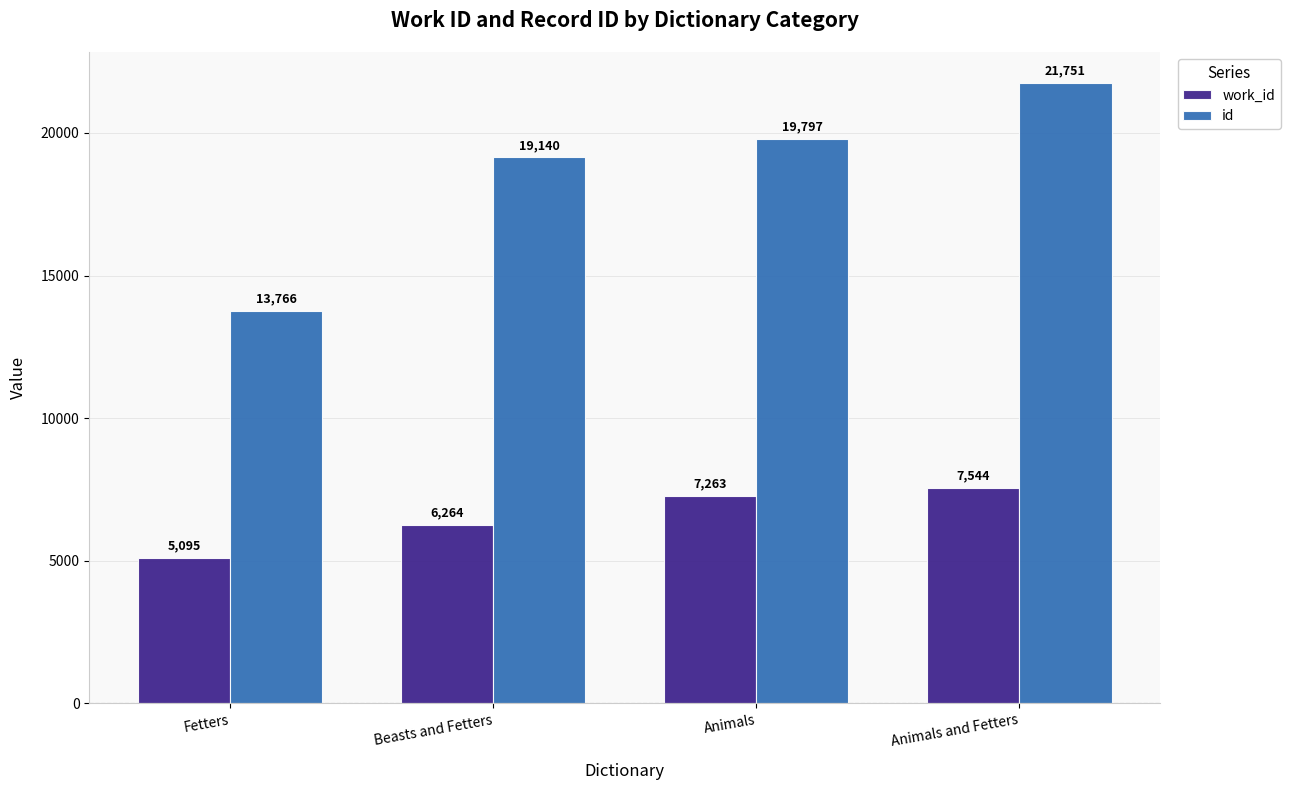

What is the sum of all id values?

74454